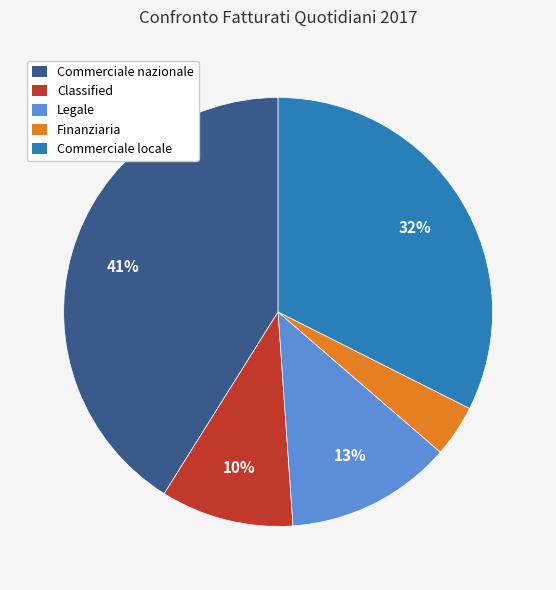

Between Commerciale nazionale and Legale, which is larger?

Commerciale nazionale